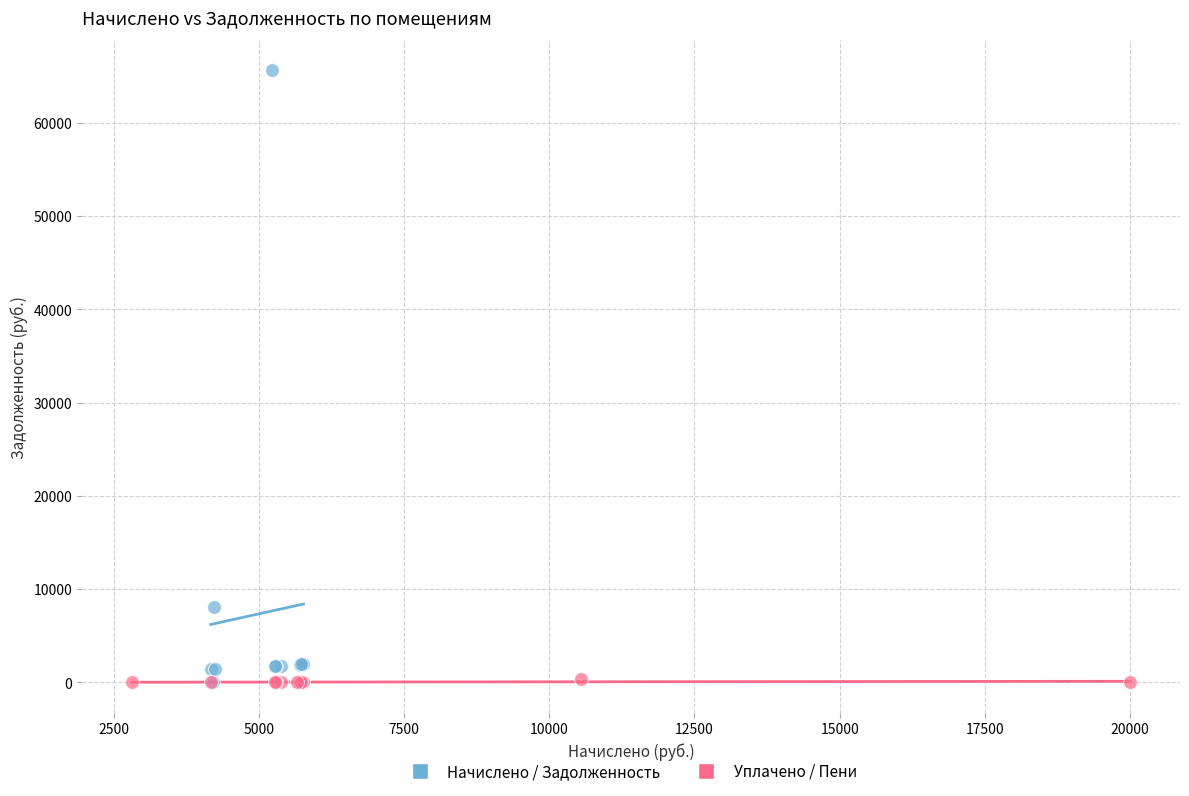

Which series has the largest Y range (max minus min)?

Начислено / Задолженность